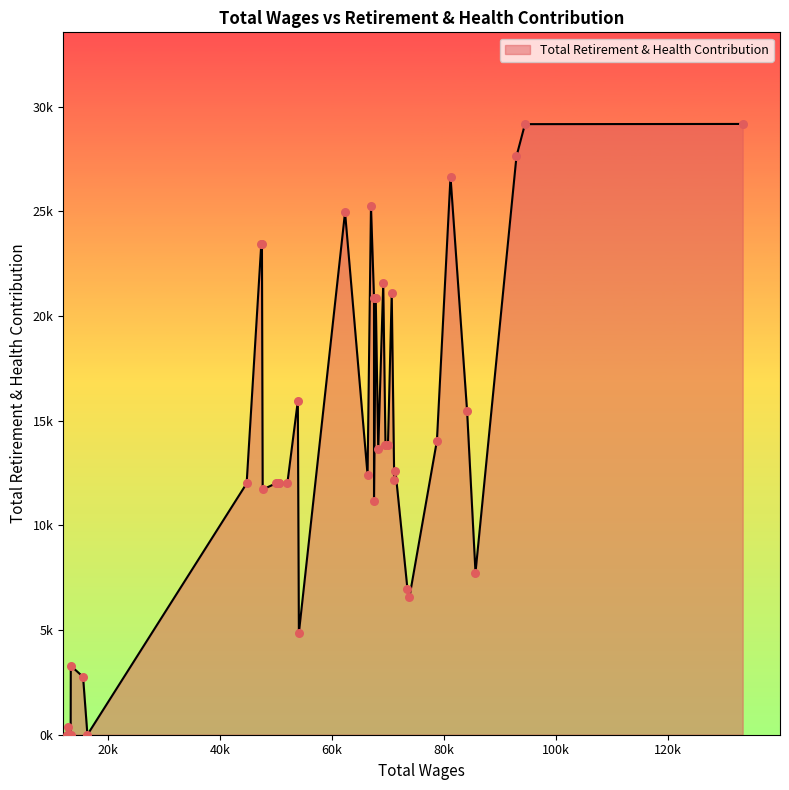

What is the change in value from 81132.0 to 13155.0?

-26648